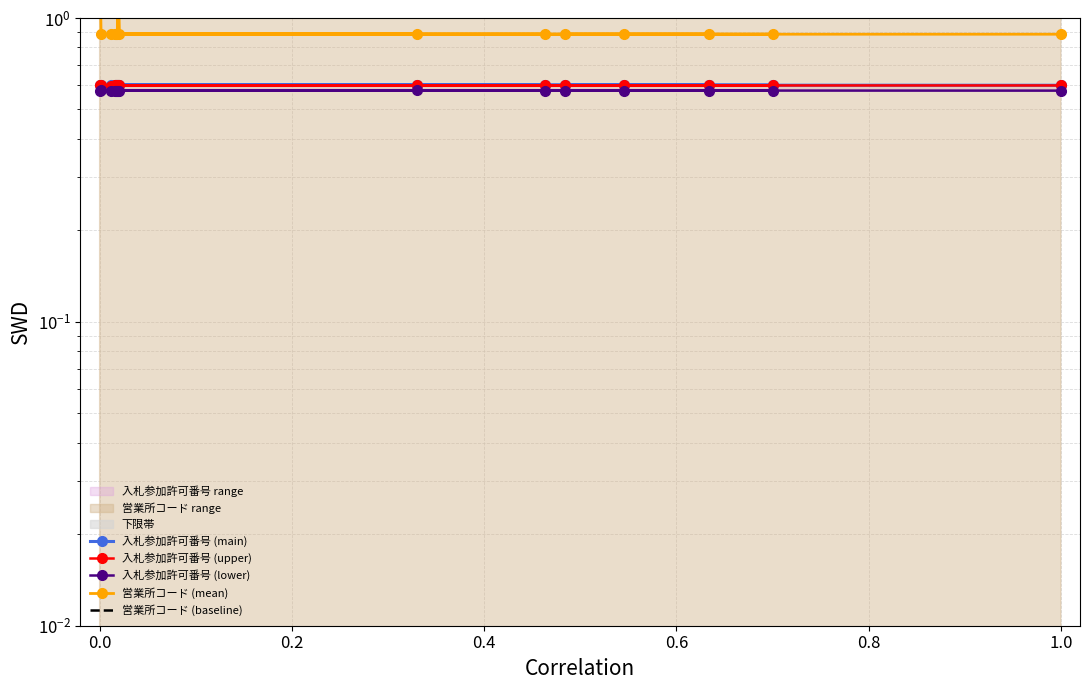

What is the value of the 7th point from the left?

0.6